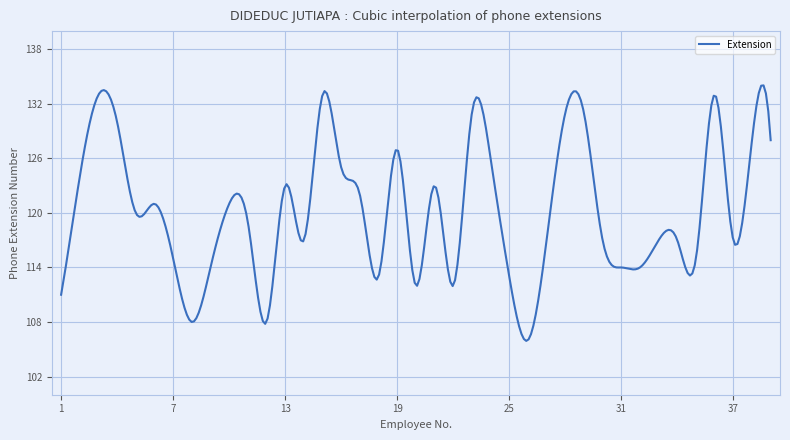

What is the greatest value displayed?

134.0